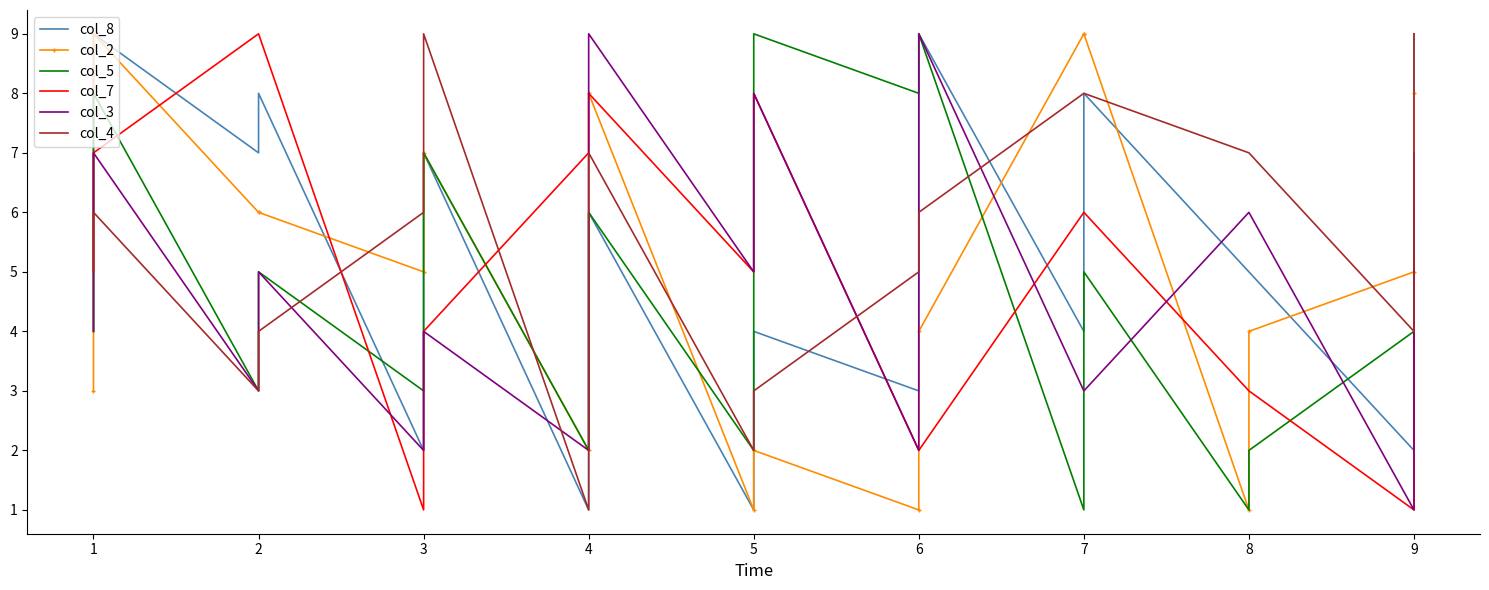

Reading left to right, extract all data points from this chart.

col_8: 4	9	7	8	2	7	1	6	1	4	3	9	4	8	5	5	2	9
col_2: 3	9	6	6	5	7	2	8	1	2	1	4	9	9	1	4	5	8
col_5: 4	8	3	5	3	7	2	6	2	9	8	9	1	5	1	2	4	6
col_7: 5	7	9	9	1	4	7	8	5	8	2	2	6	6	3	3	1	4
col_3: 4	7	3	5	2	4	2	9	5	8	2	9	3	3	6	6	1	7
col_4: 5	6	3	4	6	9	1	7	2	3	5	6	8	8	7	7	4	9